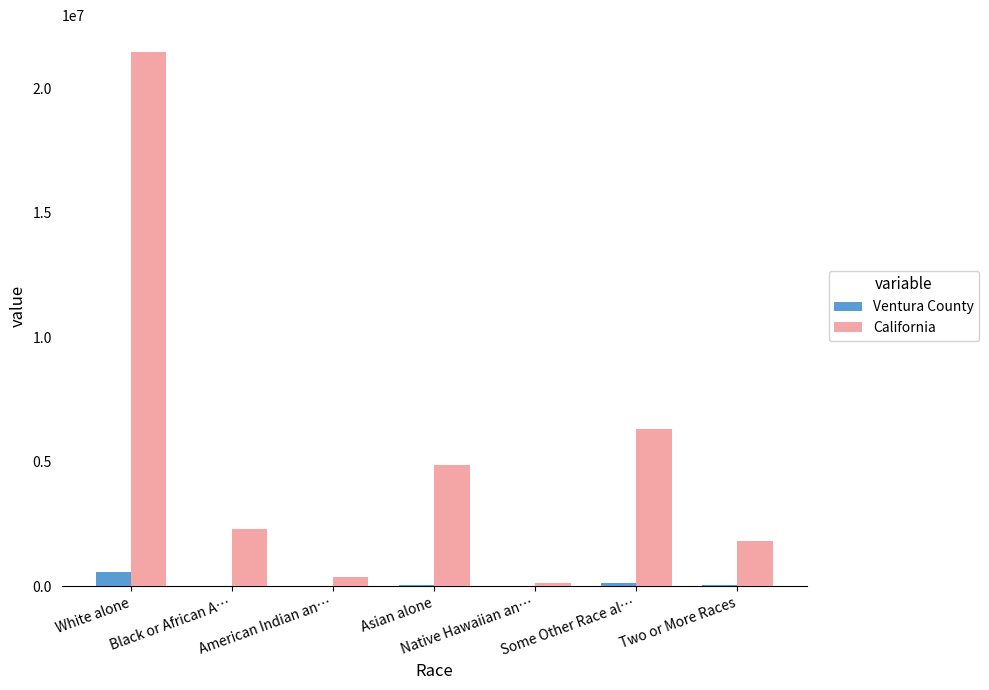

Between American Indian an… and Some Other Race al…, which series saw the biggest shift?

California